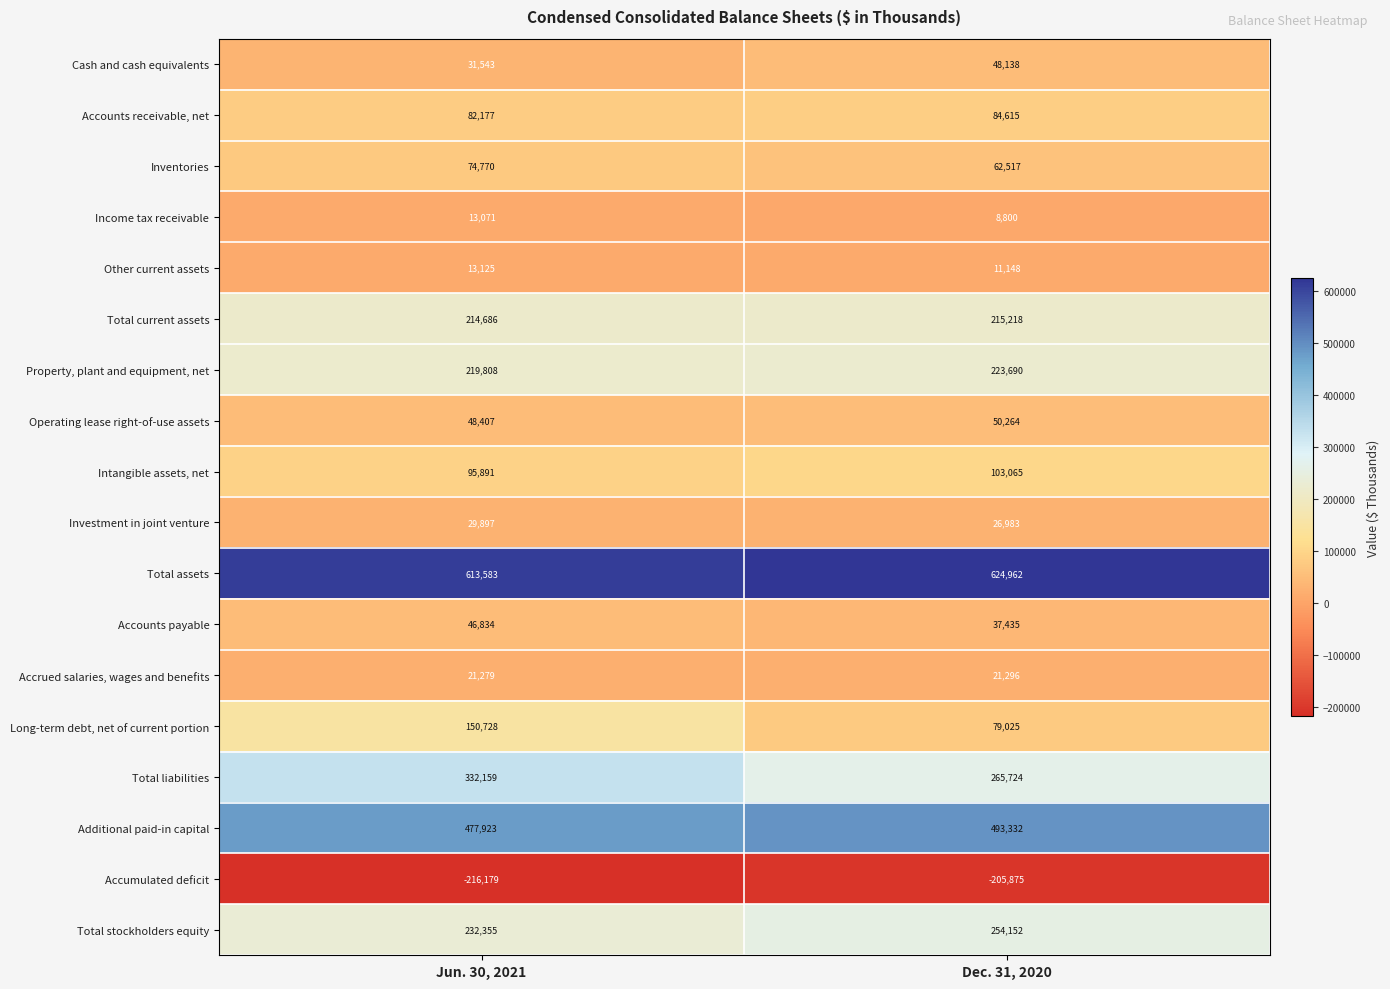

What is the highest value of the Operating lease right-of-use assets series?

50264